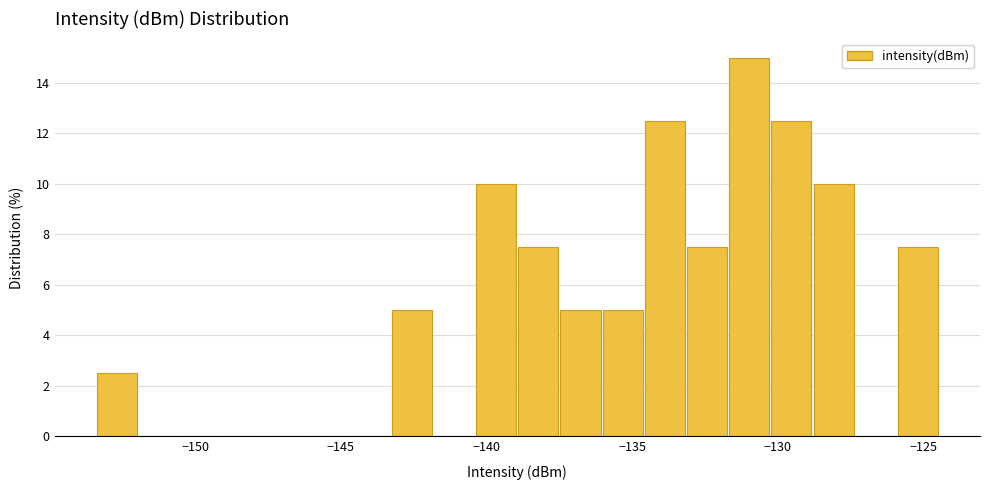

Read against the x-axis, roughly where is the centre of the tallest bar?

-131.0